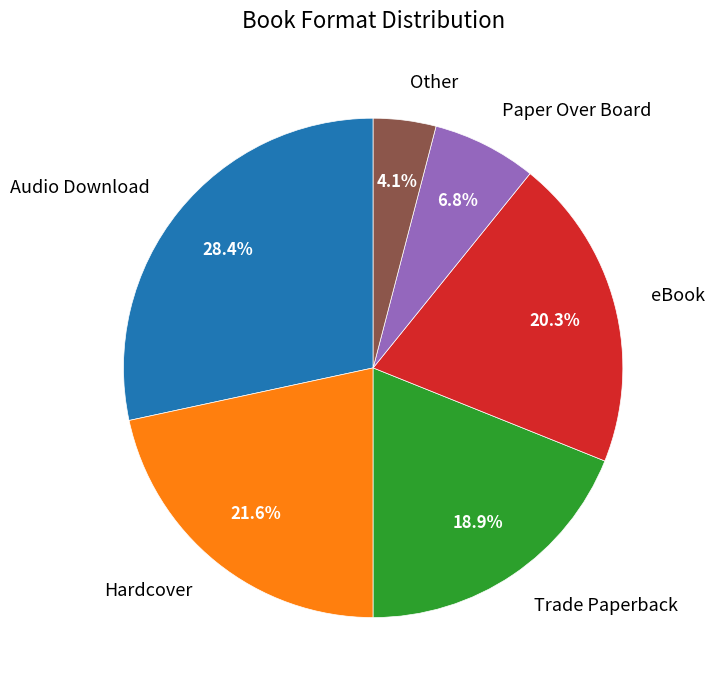

Is Trade Paperback the majority of the pie?

No